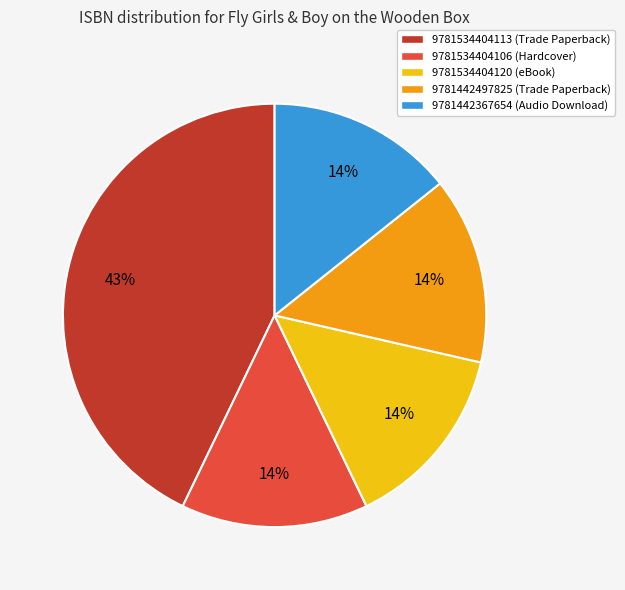

Is there a majority slice in this chart?

No